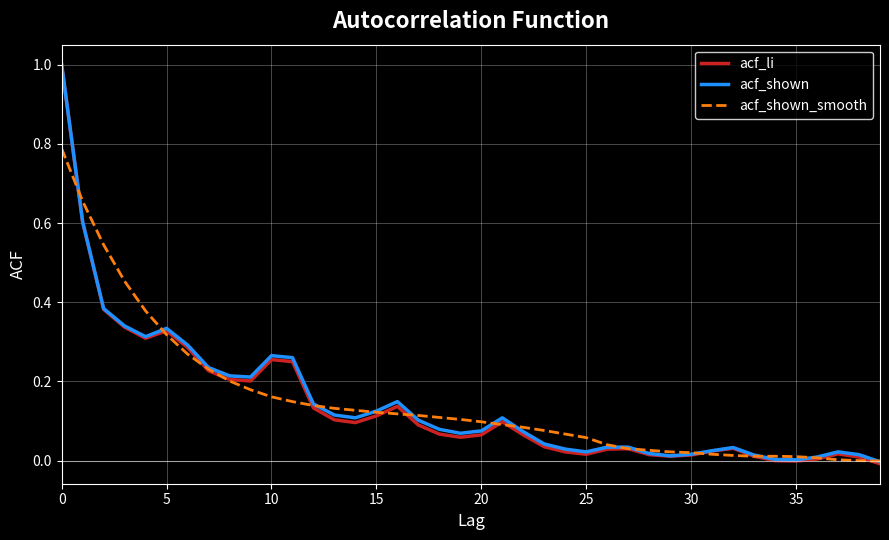

What is the maximum value shown in the chart?

1.0